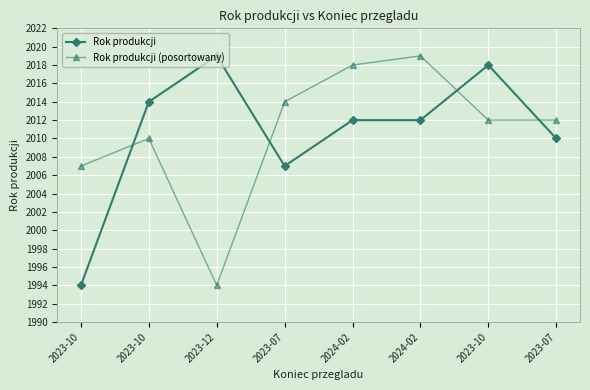

What is the label of the 2nd point from the left?

2023-10